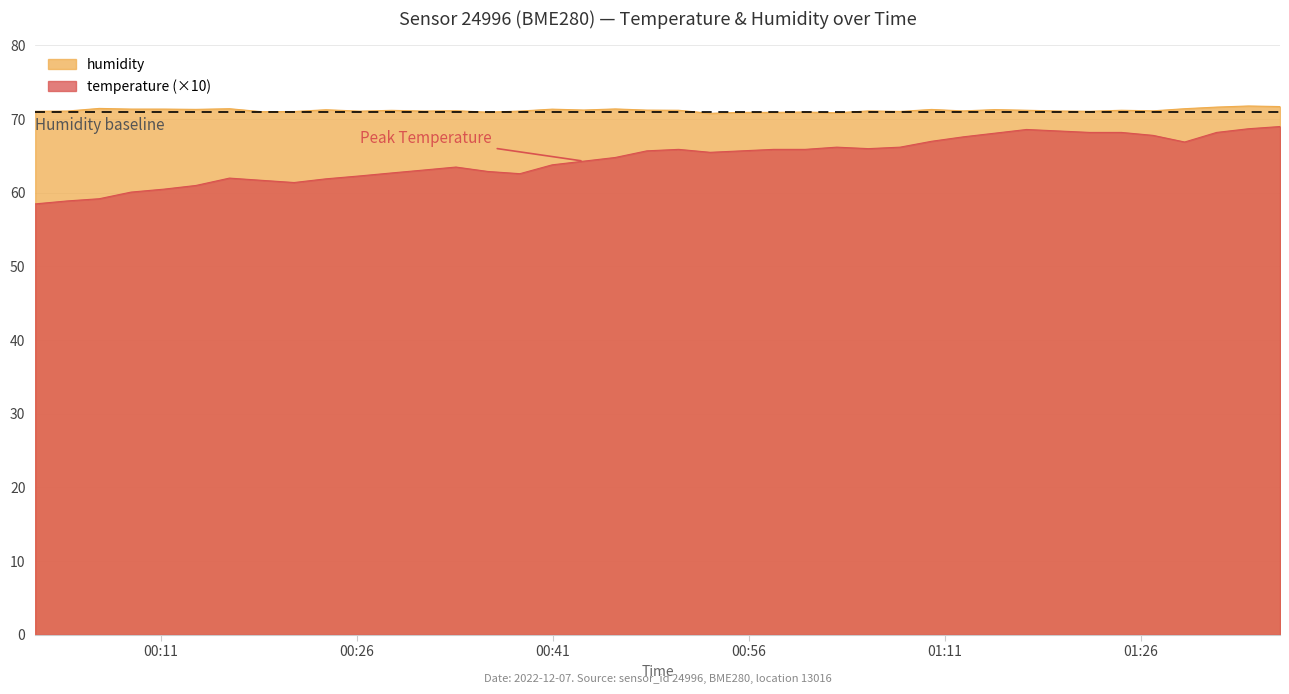

At which category is the sum across all series the highest?

2022-12-07T01:36:39